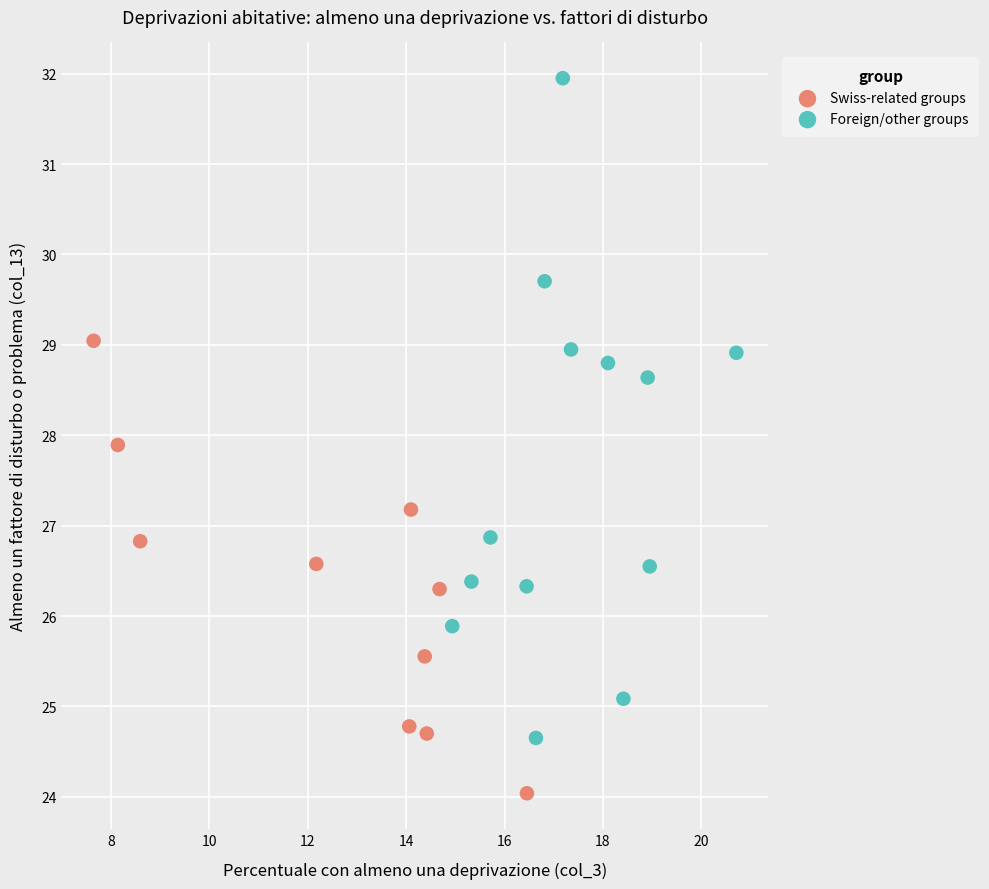

What are all the series names shown in the legend?

Swiss-related groups, Foreign/other groups